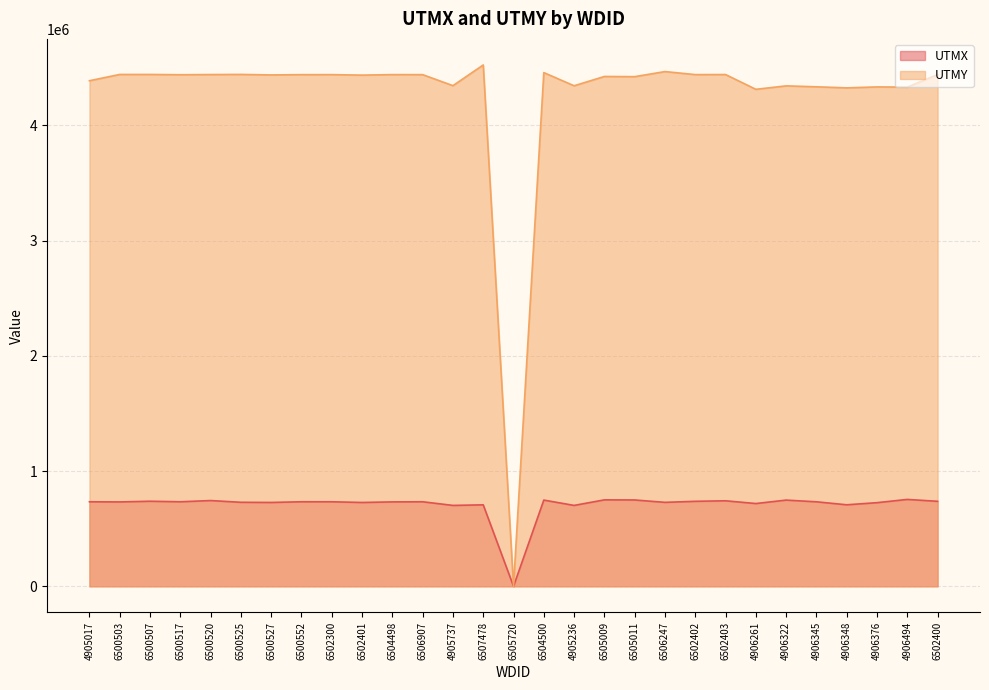

Reading right to left, list all the values displayed in this chart.

UTMX: 6502400=737502.0	4906494=753808.0	4906376=725722.0	4906348=707219.0	4906345=733232.5	4906322=747972.0	4906261=718145.6	6502403=741987.0	6502402=737506.0	6506247=728408.0	6505011=749082.0	6505009=750046.8	4905236=701908.6	6504500=748087.0	6505720=0.0	6507478=706865.0	4905737=701864.7	6506907=733543.1	6504498=732348.0	6502401=727327.4	6502300=733439.0	6500552=733543.1	6500527=727463.0	6500525=728939.3	6500520=744058.0	6500517=733473.4	6500507=738155.9	6500503=732163.3	4905017=733408.8
UTMY: 6502400=4441062.0	4906494=4332162.9	4906376=4333864.0	4906348=4325624.0	4906345=4334903.0	4906322=4342932.0	4906261=4313088.9	6502403=4441299.0	6502402=4440784.0	6506247=4466967.0	6505011=4422886.0	6505009=4424552.5	4905236=4343849.0	6504500=4458075.0	6505720=0.0	6507478=4524444.0	4905737=4344747.6	6506907=4440370.7	6504498=4440772.0	6502401=4436217.1	6502300=4440462.0	6500552=4440370.7	6500527=4437845.1	6500525=4442309.2	6500520=4441144.0	6500517=4439602.6	6500507=4442045.2	6500503=4442073.5	4905017=4387514.0